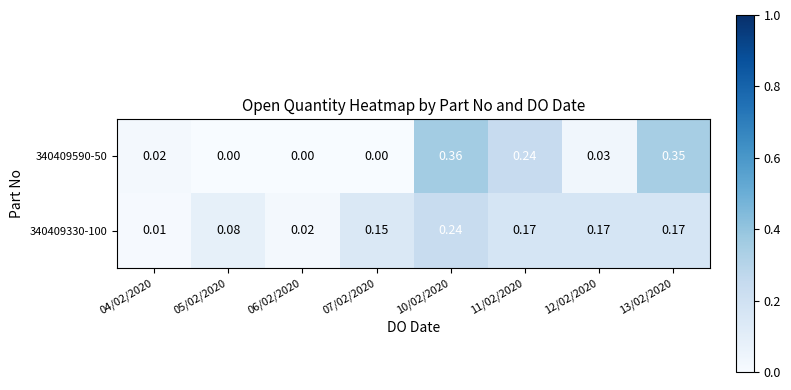

Is the value of 340409590-50 at 05/02/2020 greater than the value of 340409330-100 at 07/02/2020?

No